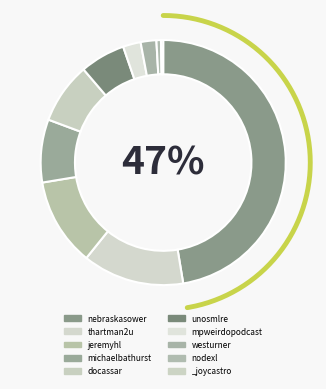

To the nearest percent, what is the average slice percentage?

10%